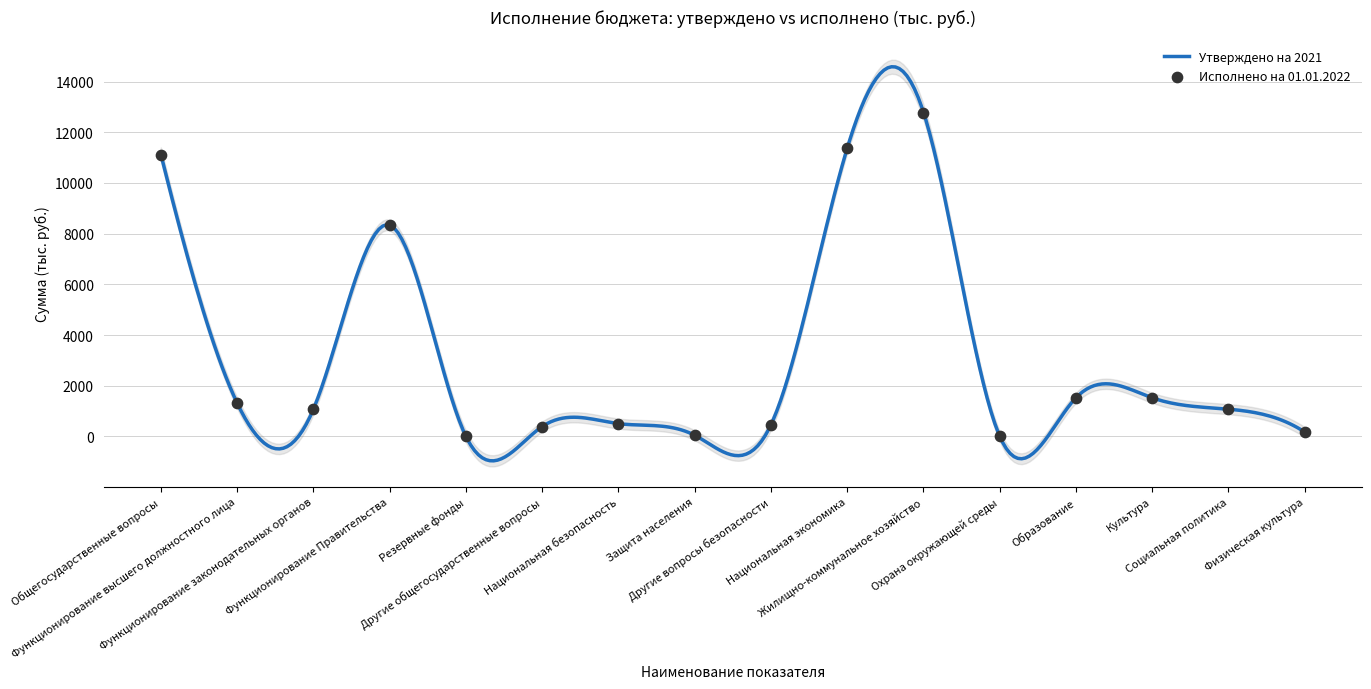

Between Резервные фонды and Защита населения, which is larger?

Защита населения